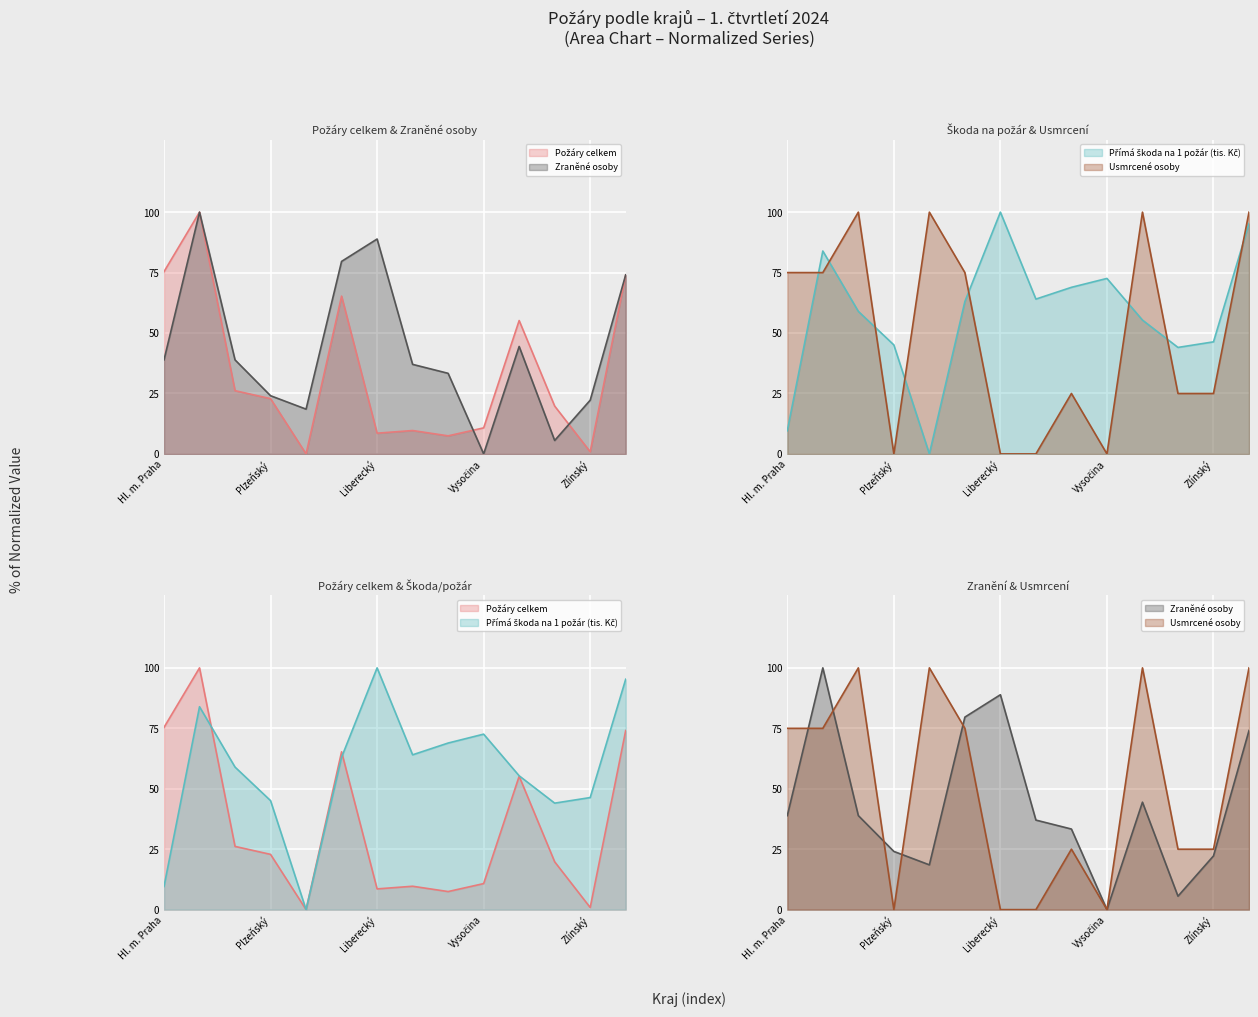

Rank the series by their average value, from lowest to highest.

Požáry celkem, Zraněné osoby, Usmrcené osoby, Přímá škoda na 1 požár (tis. Kč)